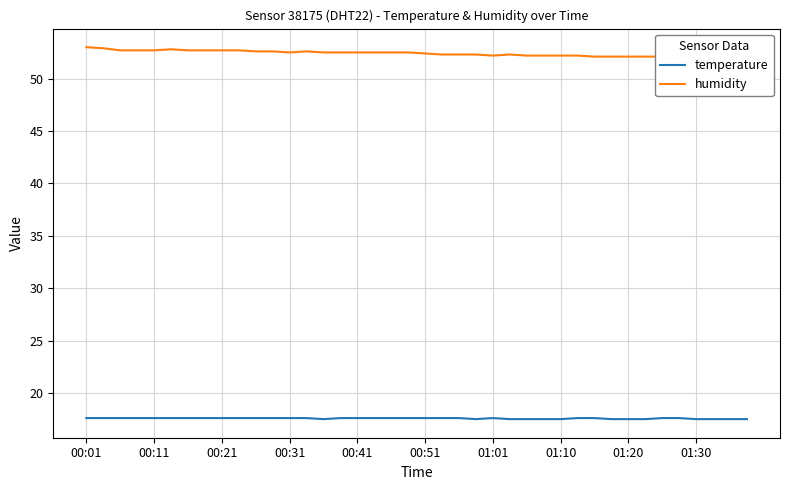

True or false: humidity and temperature cross at least once.

False